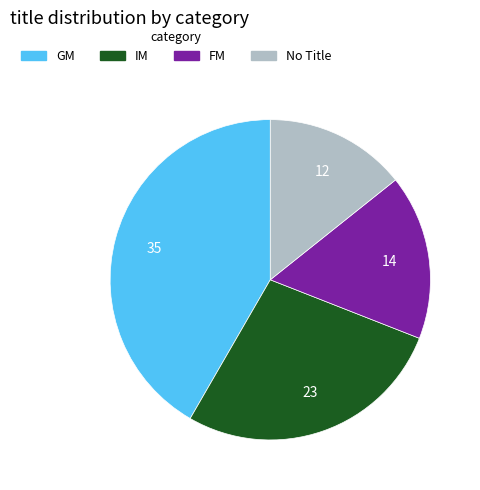

Is it true that IM is 16% of the pie?

False